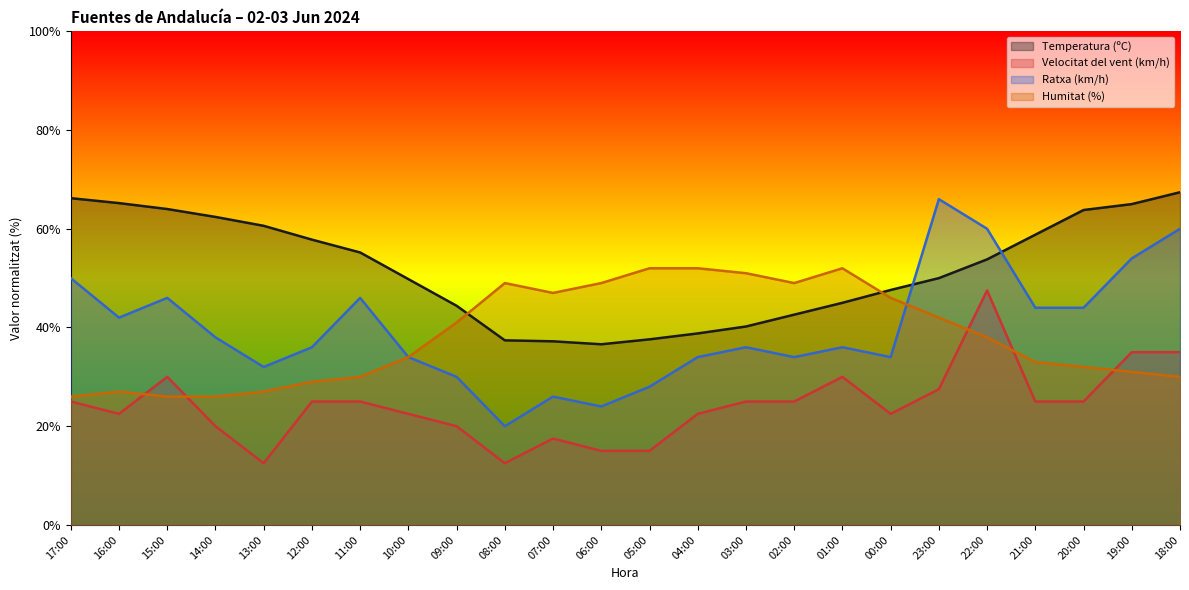

Reading left to right, extract all data points from this chart.

Temperatura (ºC): 66.2	65.2	64.0	62.4	60.6	57.8	55.2	49.8	44.4	37.4	37.2	36.6	37.6	38.8	40.2	42.6	45.0	47.6	50.0	53.8	58.8	63.8	65.0	67.4
Velocitat del vent (km/h): 25.0	22.5	30.0	20.0	12.5	25.0	25.0	22.5	20.0	12.5	17.5	15.0	15.0	22.5	25.0	25.0	30.0	22.5	27.5	47.5	25.0	25.0	35.0	35.0
Ratxa (km/h): 50.0	42.0	46.0	38.0	32.0	36.0	46.0	34.0	30.0	20.0	26.0	24.0	28.0	34.0	36.0	34.0	36.0	34.0	66.0	60.0	44.0	44.0	54.0	60.0
Humitat (%): 26.0	27.0	26.0	26.0	27.0	29.0	30.0	34.0	41.0	49.0	47.0	49.0	52.0	52.0	51.0	49.0	52.0	46.0	42.0	38.0	33.0	32.0	31.0	30.0